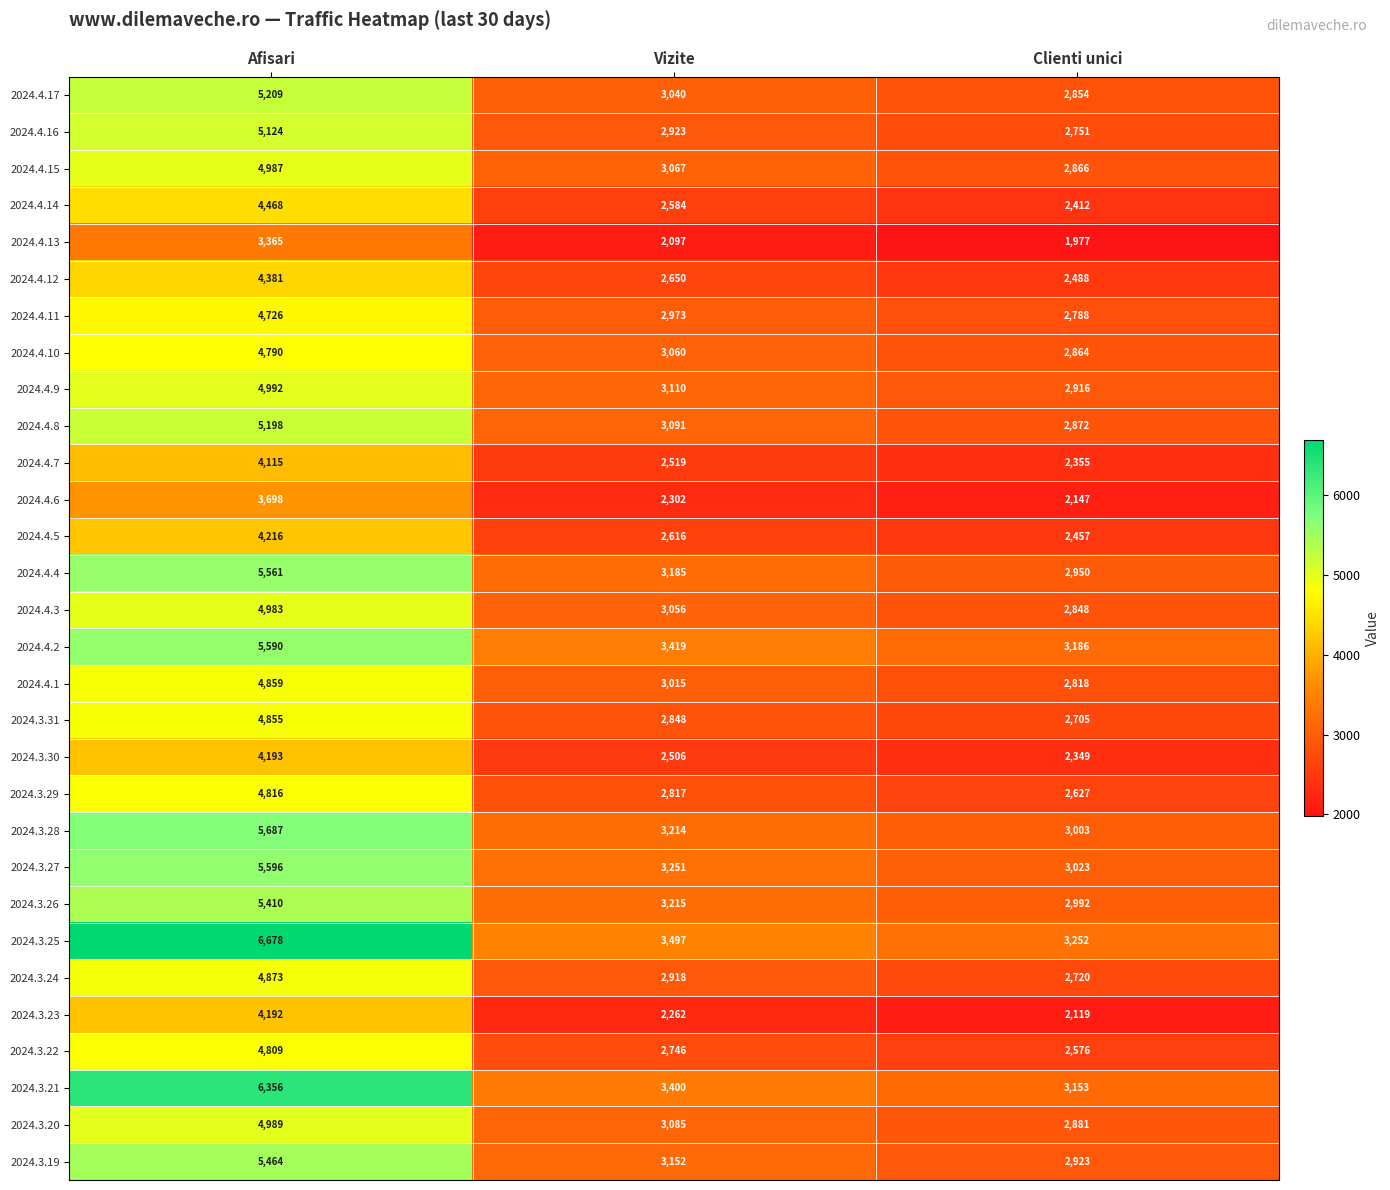

What is the sum of the 2024.3.29 values at Afisari and Clienti unici?

7443